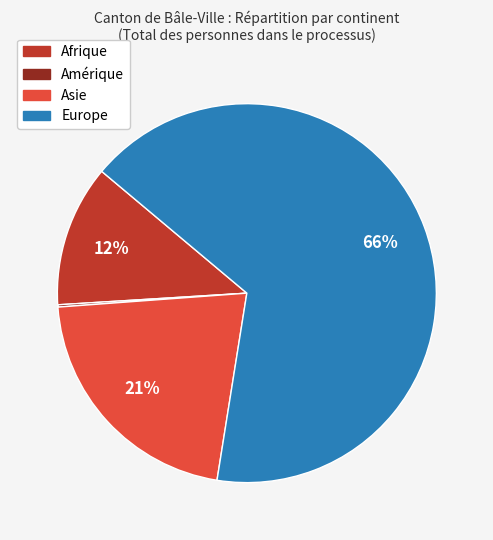

Does any single category account for the majority?

Yes